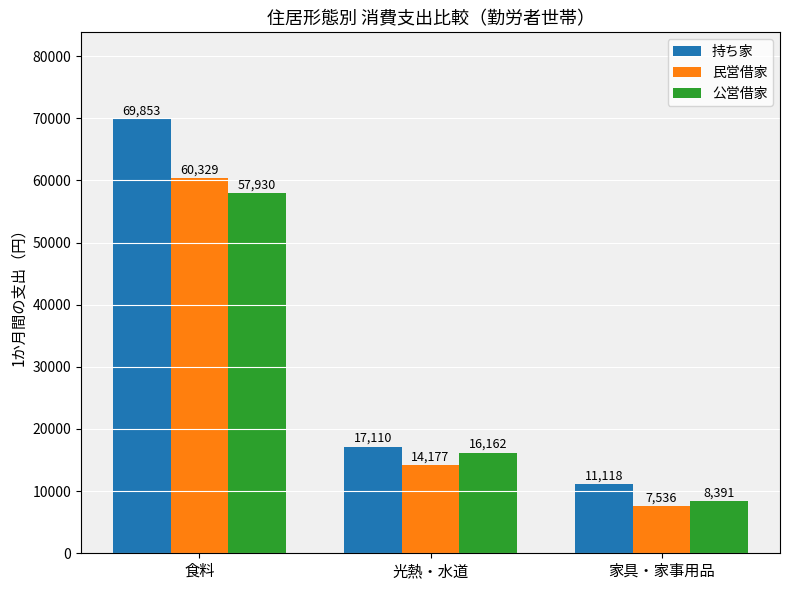

At 食料, list the series in order from largest to smallest.

持ち家, 民営借家, 公営借家